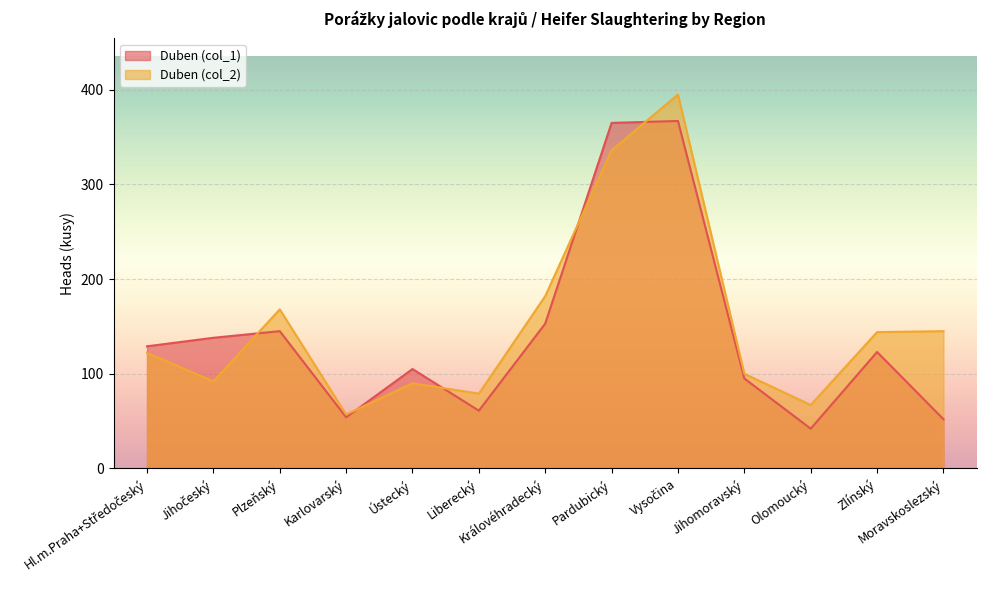

Where does the Duben (col_1) series first go above 123?

Hl.m.Praha+Středočeský